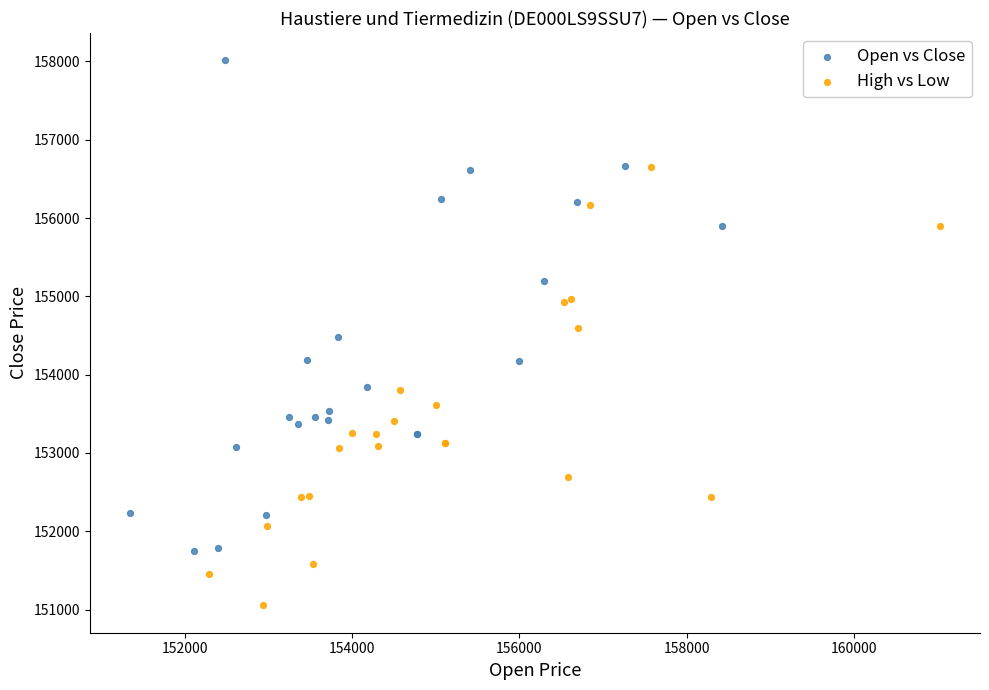

Which series has the largest Y range (max minus min)?

Open vs Close